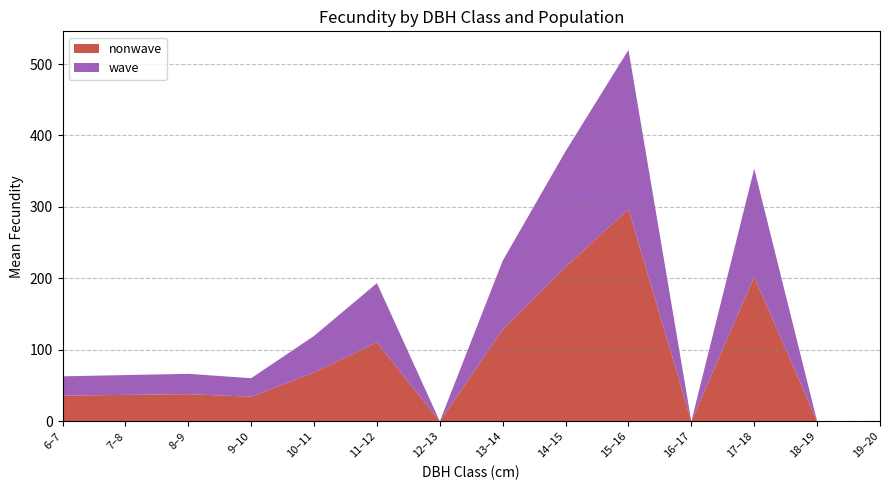

What is the total value across all series at 11–12?

193.4